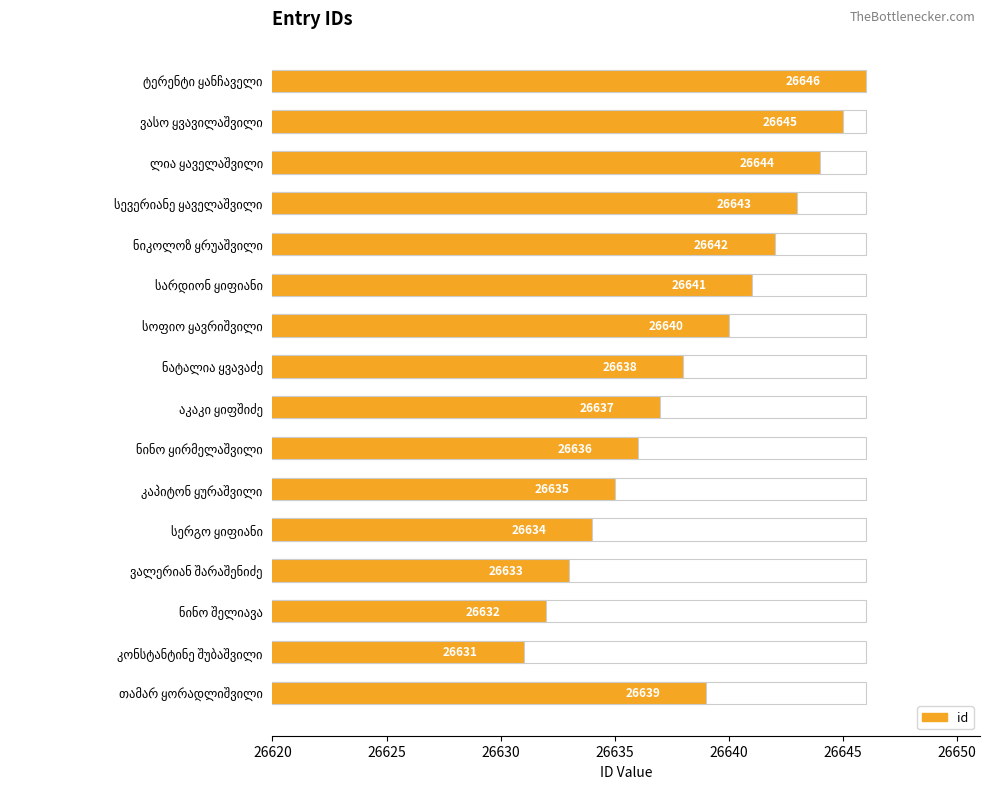

Is it true that the value at თამარ ყორადლიშვილი is 26639?

True